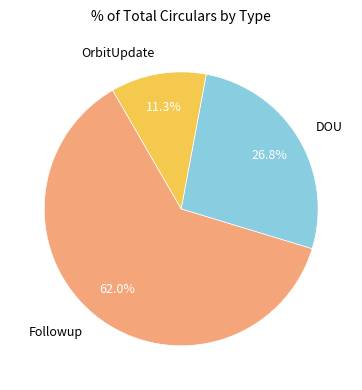

Approximately how many times larger is the value at DOU compared to Followup?

0.4